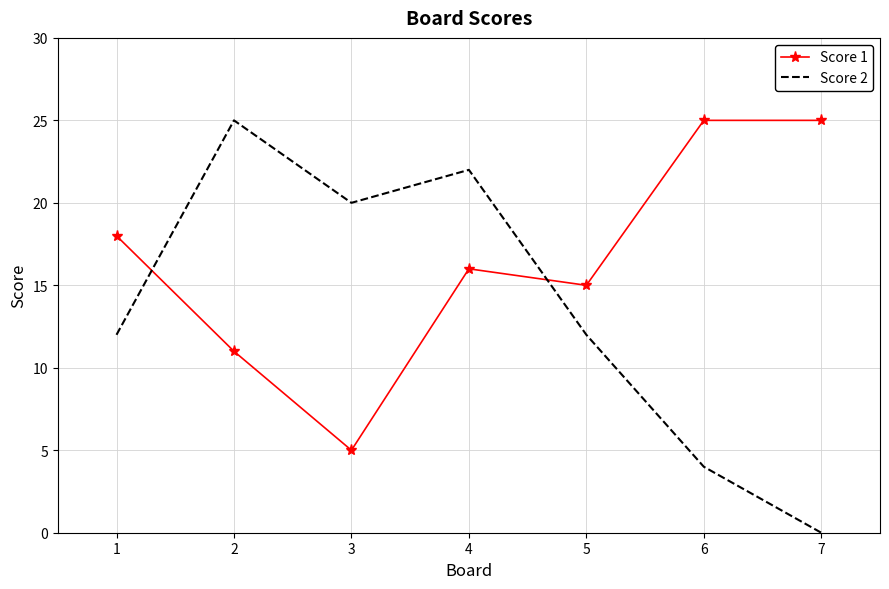

Rank the series by their average value, from lowest to highest.

Score 2, Score 1